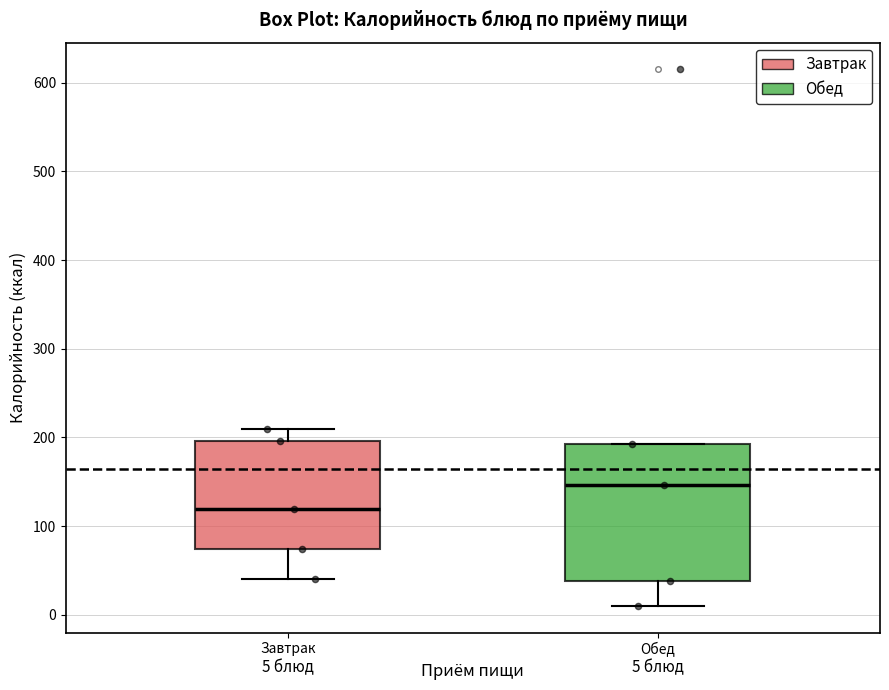

Which box has the highest median line?

Обед